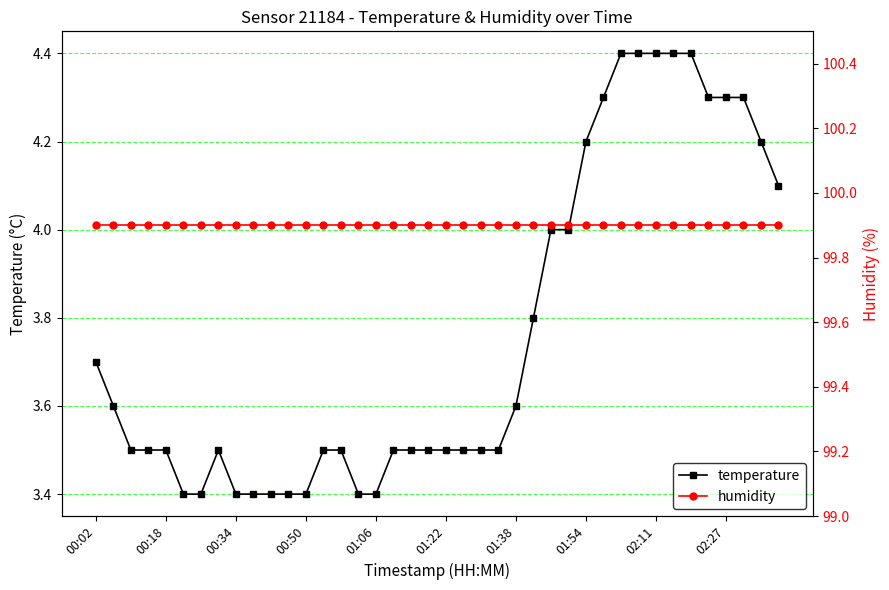

What are all the series names shown in the legend?

temperature, humidity